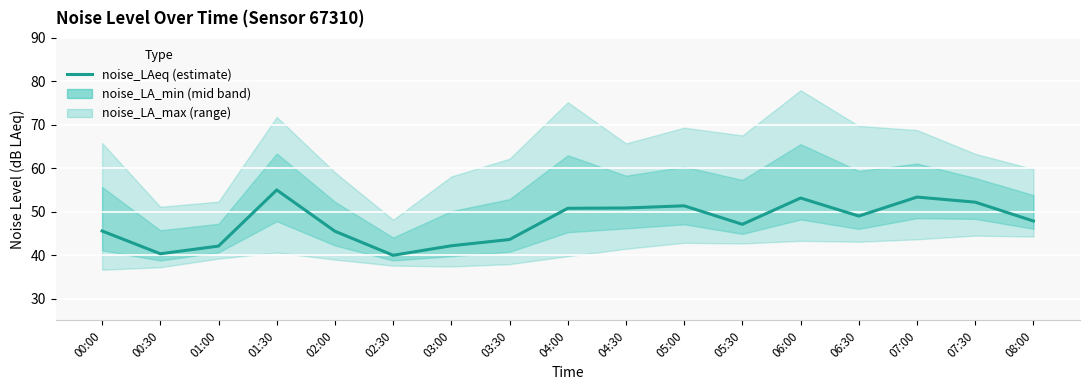

At which label is the value closest to 47?

05:30